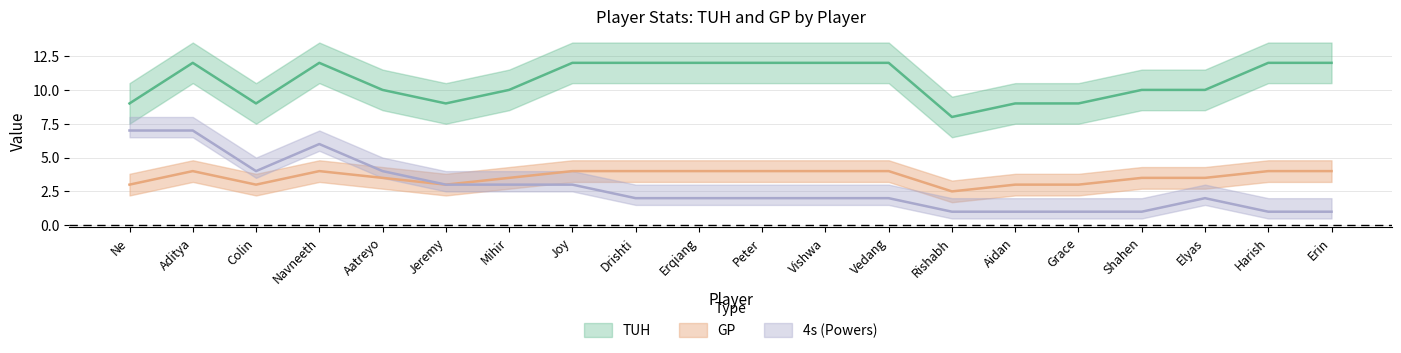

Rank the series by their maximum value, from highest to lowest.

TUH, 4s, GP